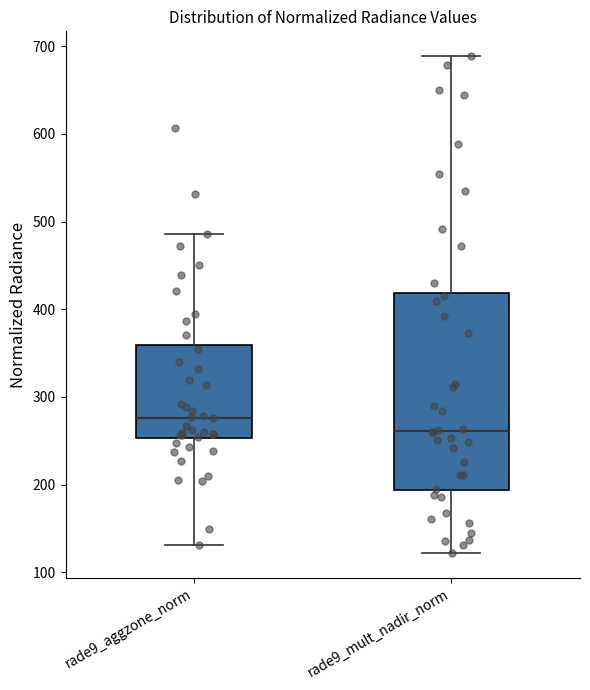

Where does the upper whisker of the box for rade9_mult_nadir_norm end on the y-axis? The values are not printed on the chart, so give them approximately, as read against the axis.

690